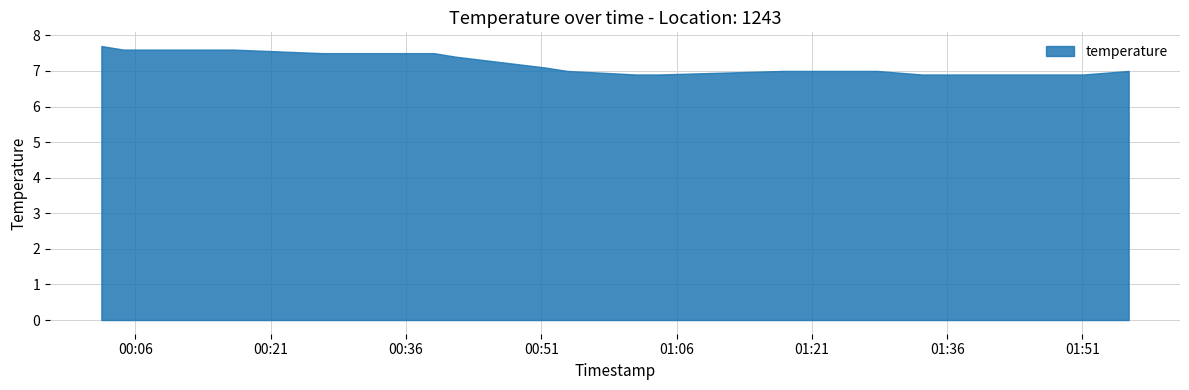

What is the difference between the maximum and minimum values?

0.8